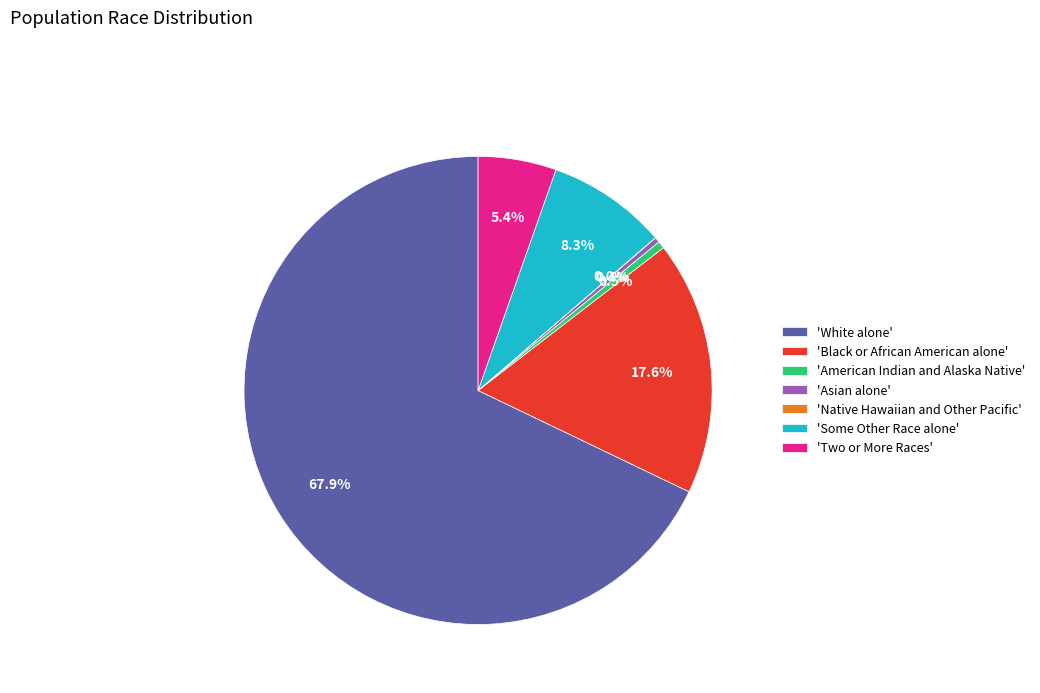

To the nearest percent, what is the average slice percentage?

14%